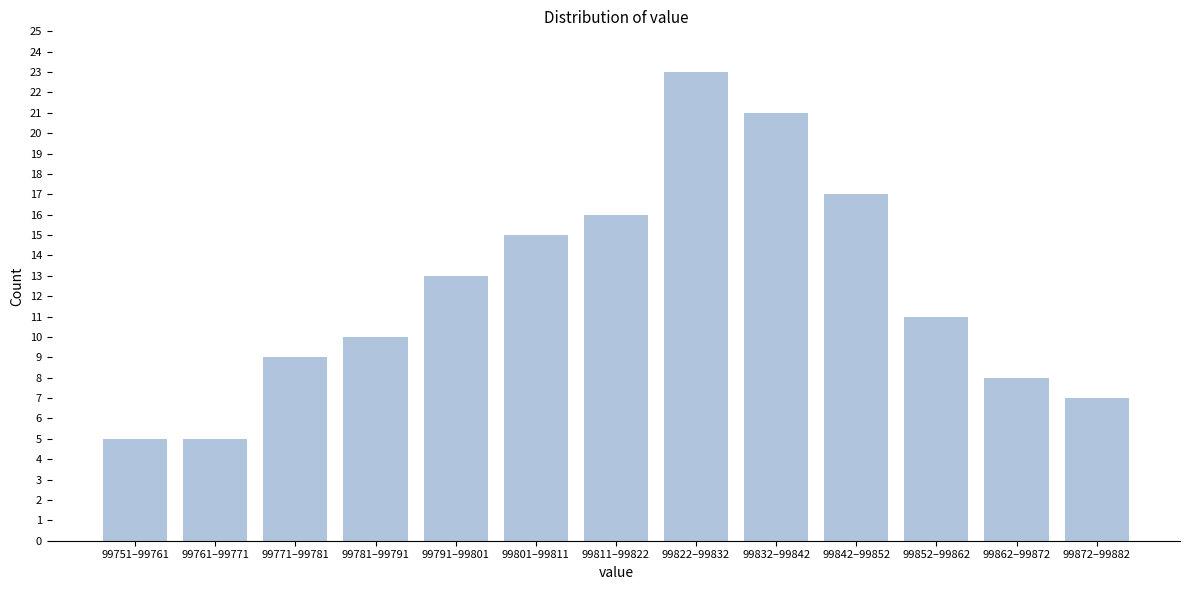

Reading left to right, what are all the values shown in this chart?

5	5	9	10	13	15	16	23	21	17	11	8	7